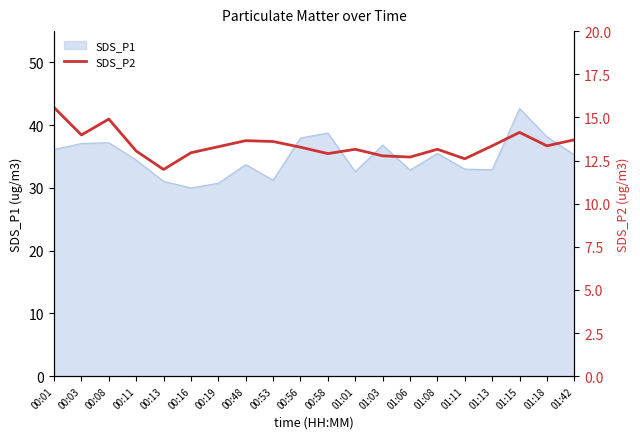

What is the label of the 9th point from the right?

01:01